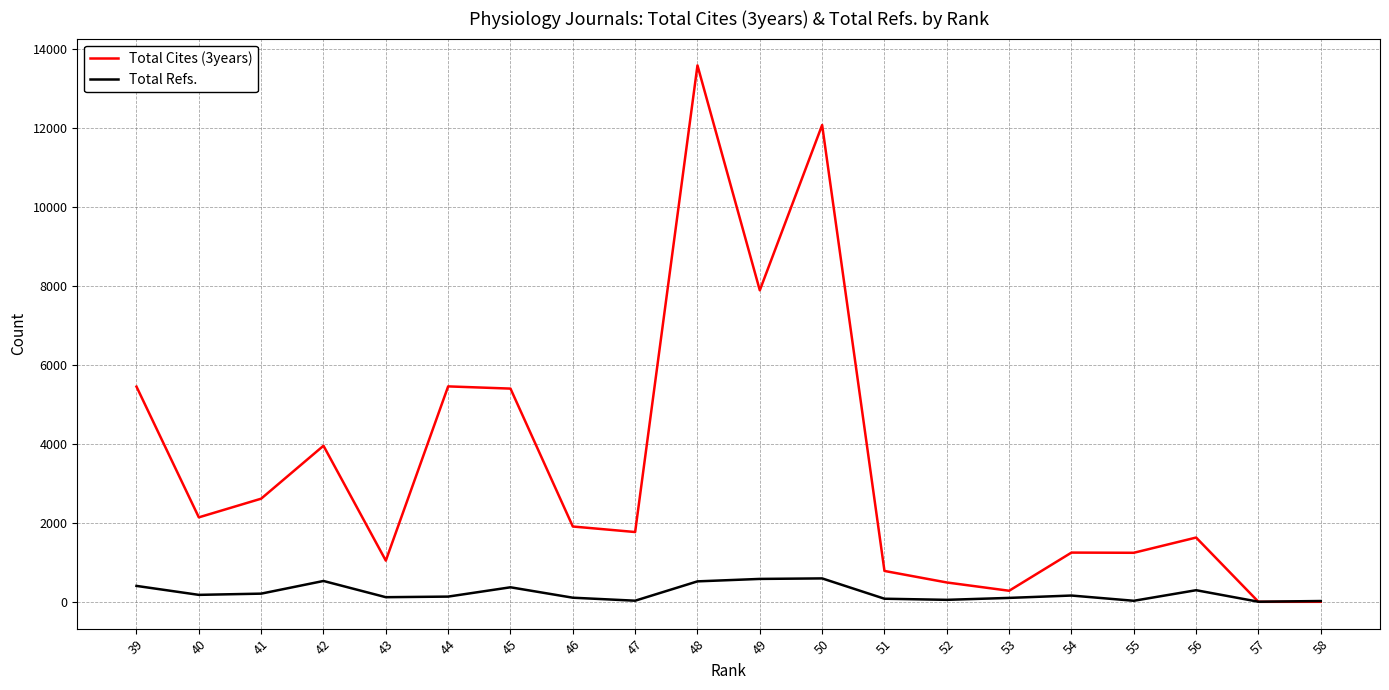

What is the total value across all series at 51?

860